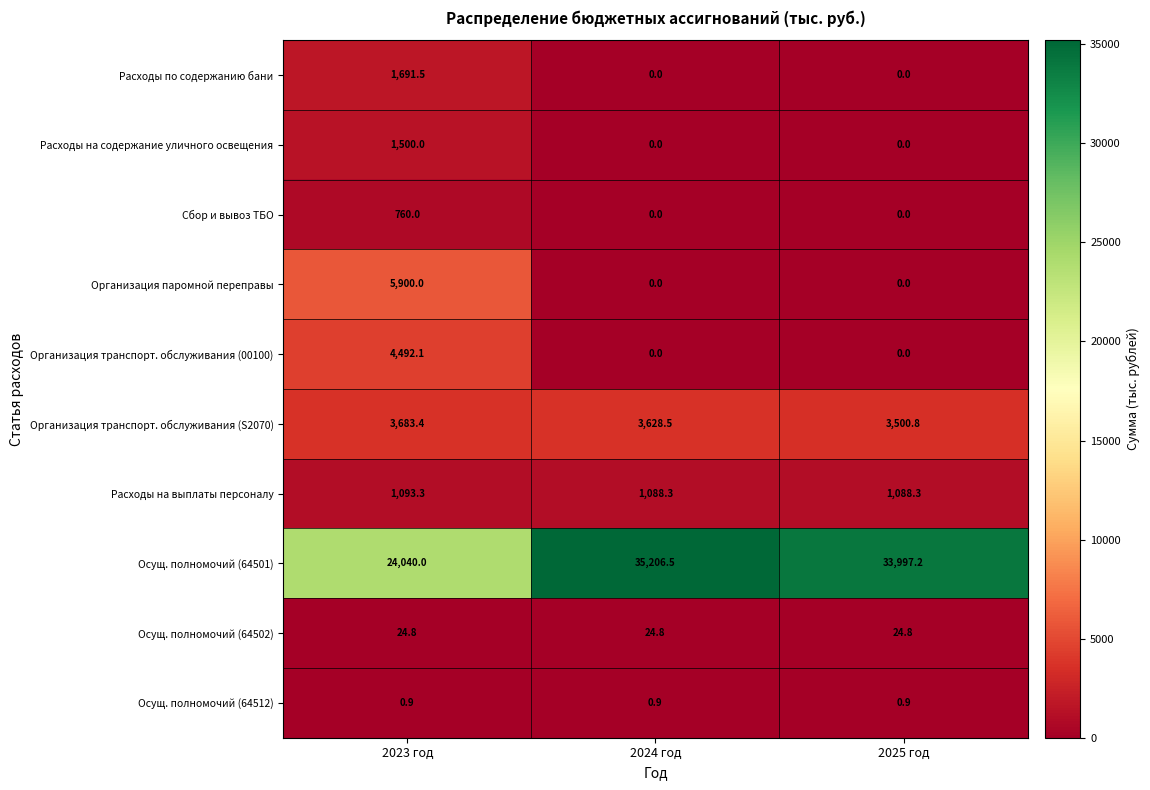

What is the spread (max minus min) of values at 2024 год?

35206.5